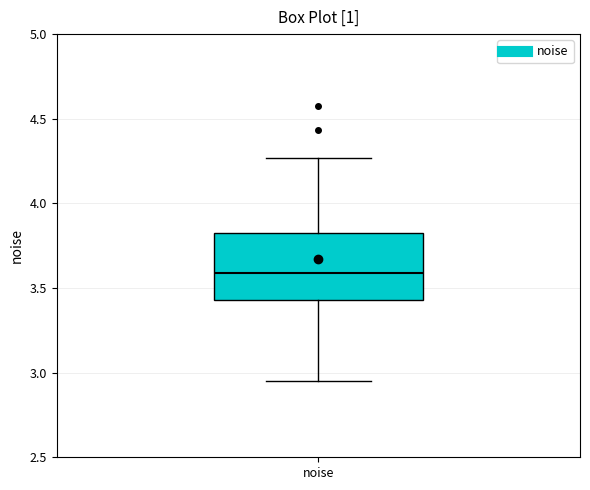

Where does the lower whisker of the box for noise end on the y-axis? The values are not printed on the chart, so give them approximately, as read against the axis.

2.95